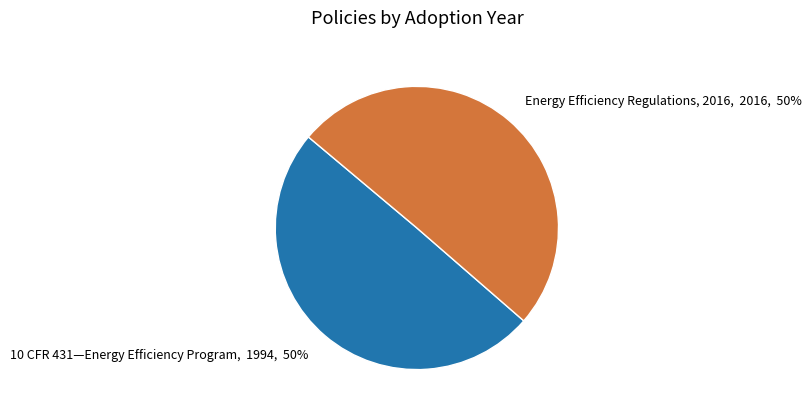

What is the ratio of the value at Energy Efficiency Regulations, 2016, 2016, 50% to the value at 10 CFR 431—Energy Efficiency Program, 1994, 50%?

1.0